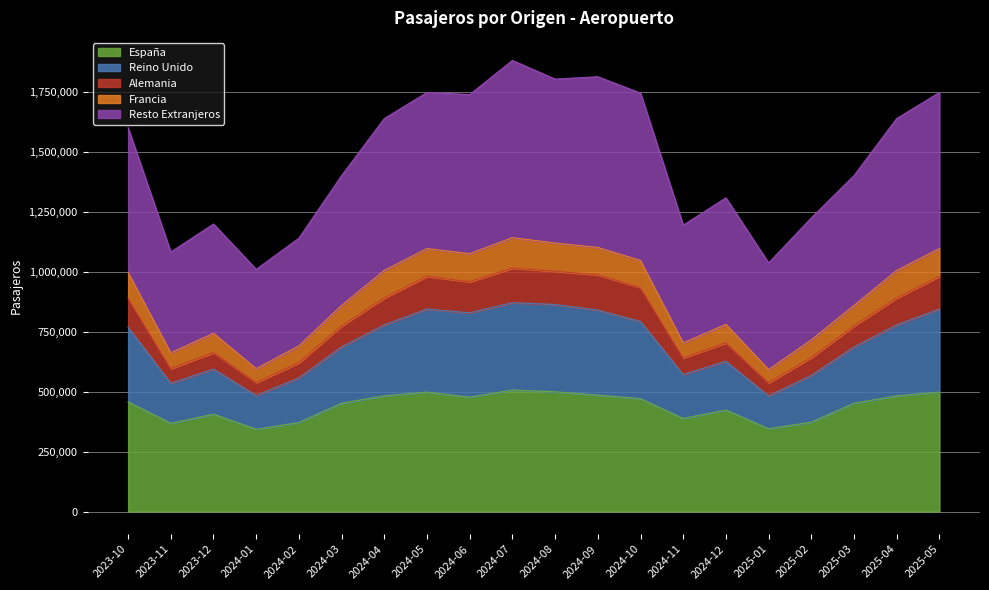

What is the total value across all series at 2025-02?

1224932